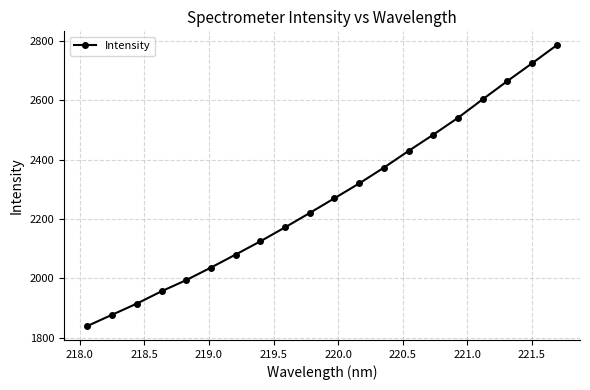

What is the maximum value shown in the chart?

2785.3